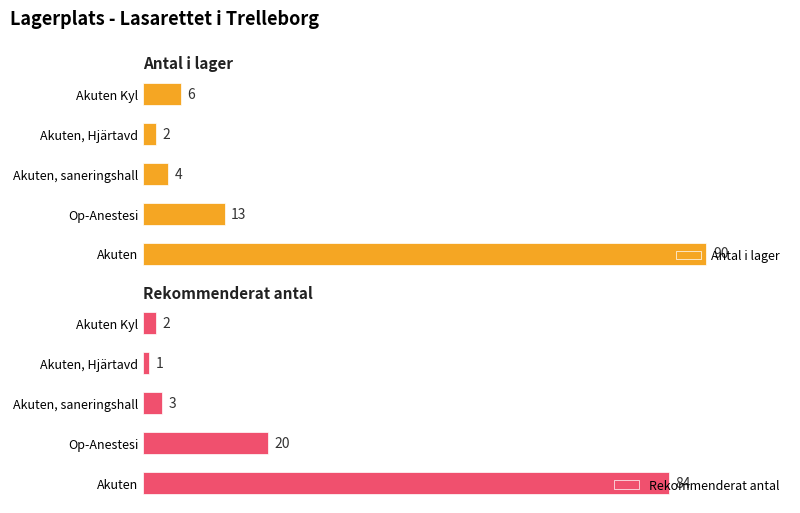

What is the value of the Rekommenderat antal bar at the 3rd from the left?

3